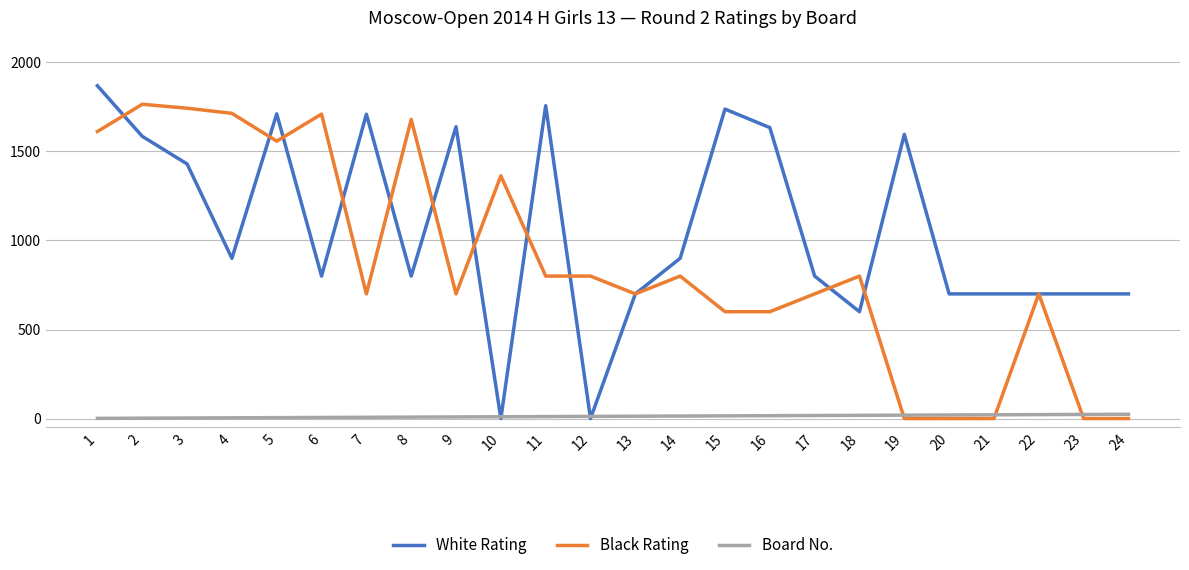

How many times do White Rating and Board No. cross each other?

4